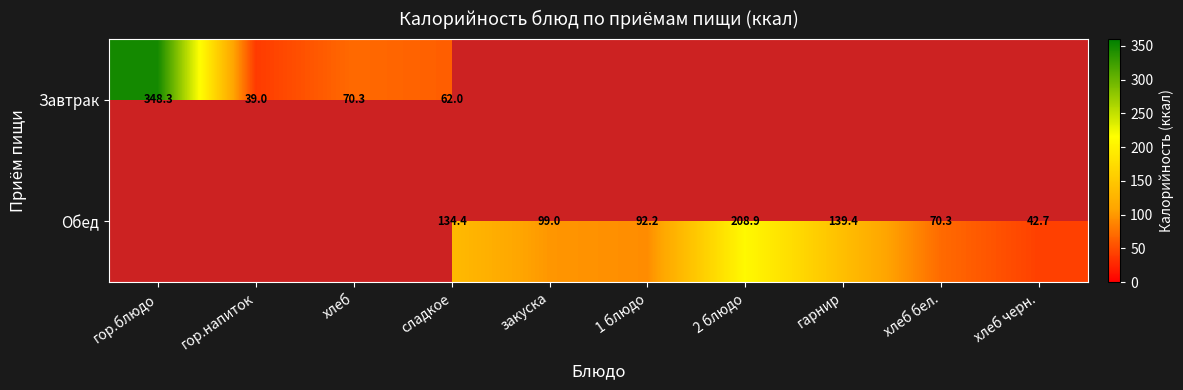

True or false: Завтрак has a value of 348.3 at гор.блюдо.

True